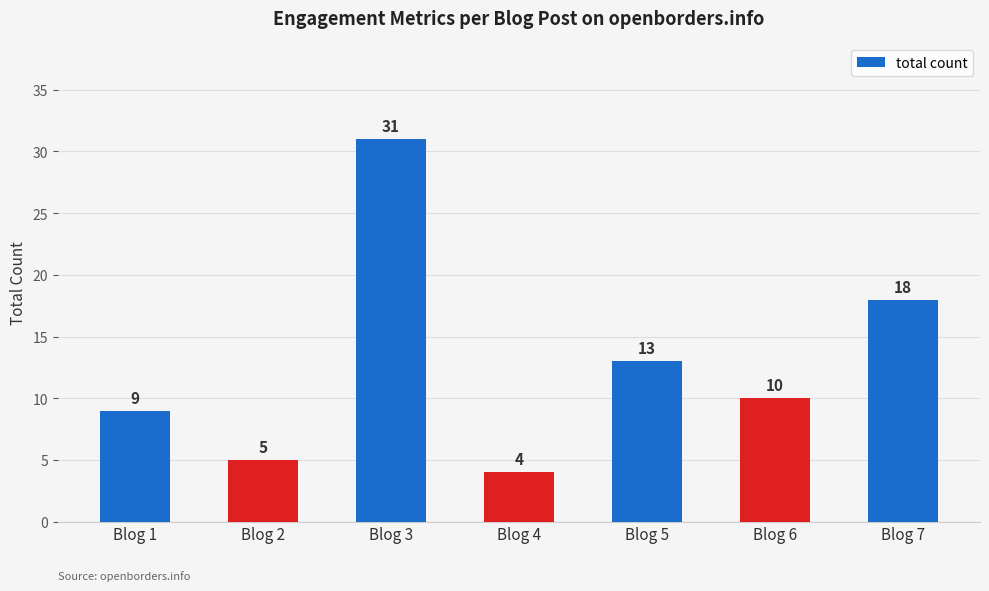

What is the value of the 2nd bar from the left?

5